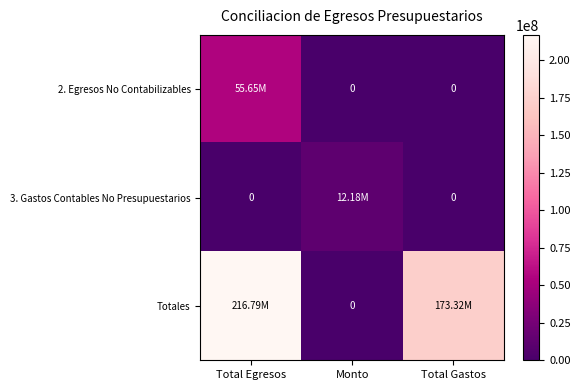

How many values in the Totales series are below 173315145?

1